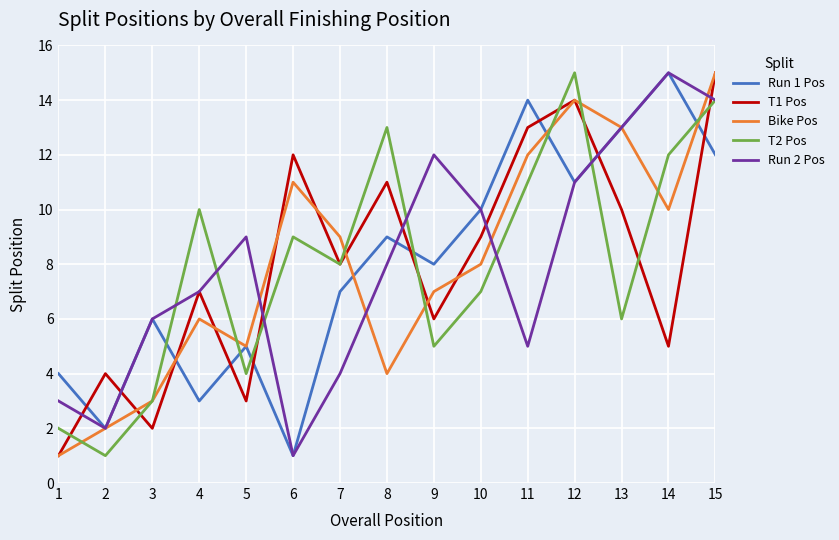

Rank the series at 8 from highest to lowest value.

T2 Pos, T1 Pos, Run 1 Pos, Run 2 Pos, Bike Pos